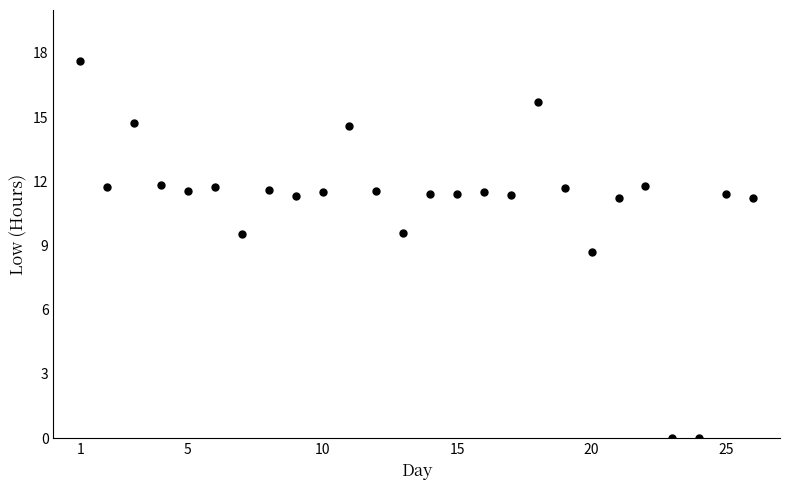

What is the range of Y values (max minus min)?

17.6